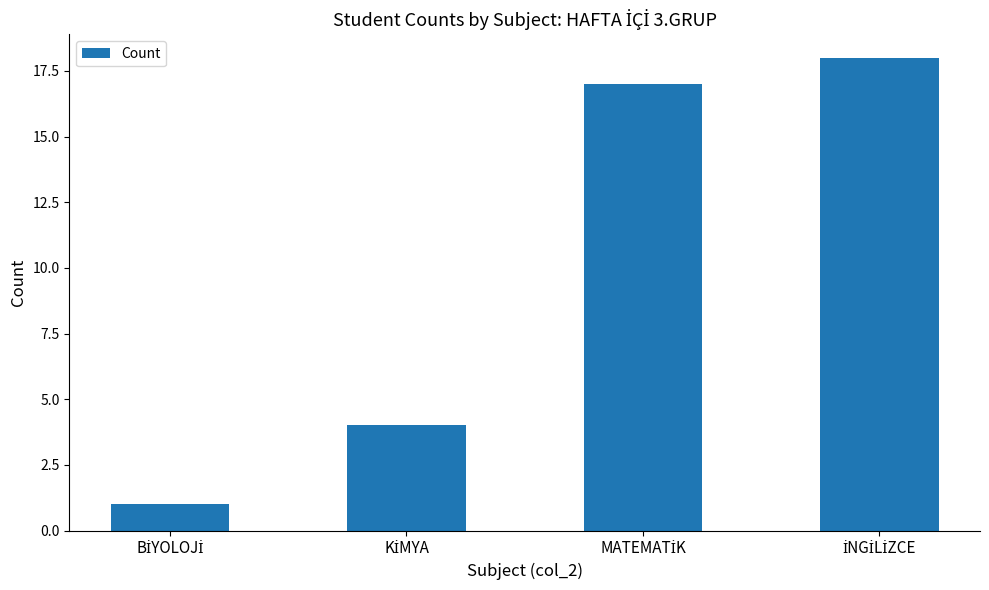

What is the difference between the maximum and minimum values?

17